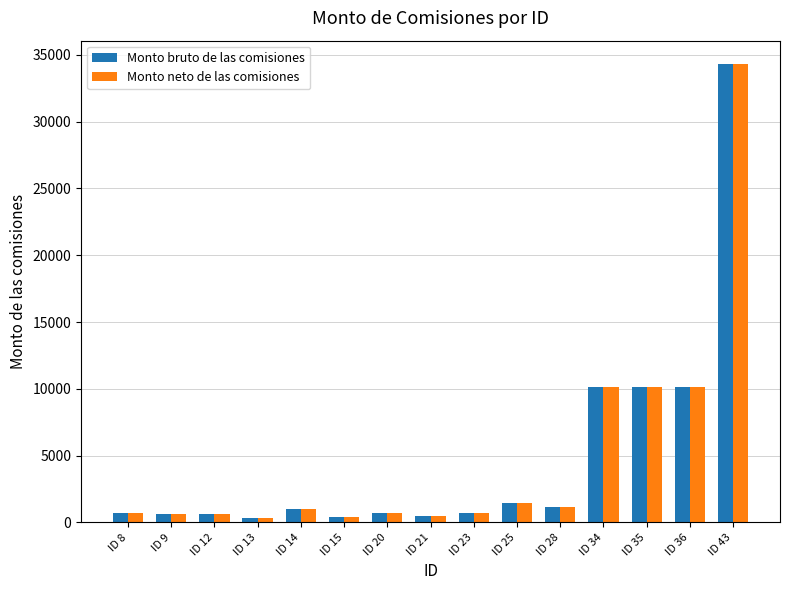

Are the bars grouped side by side (vs. stacked)?

Yes